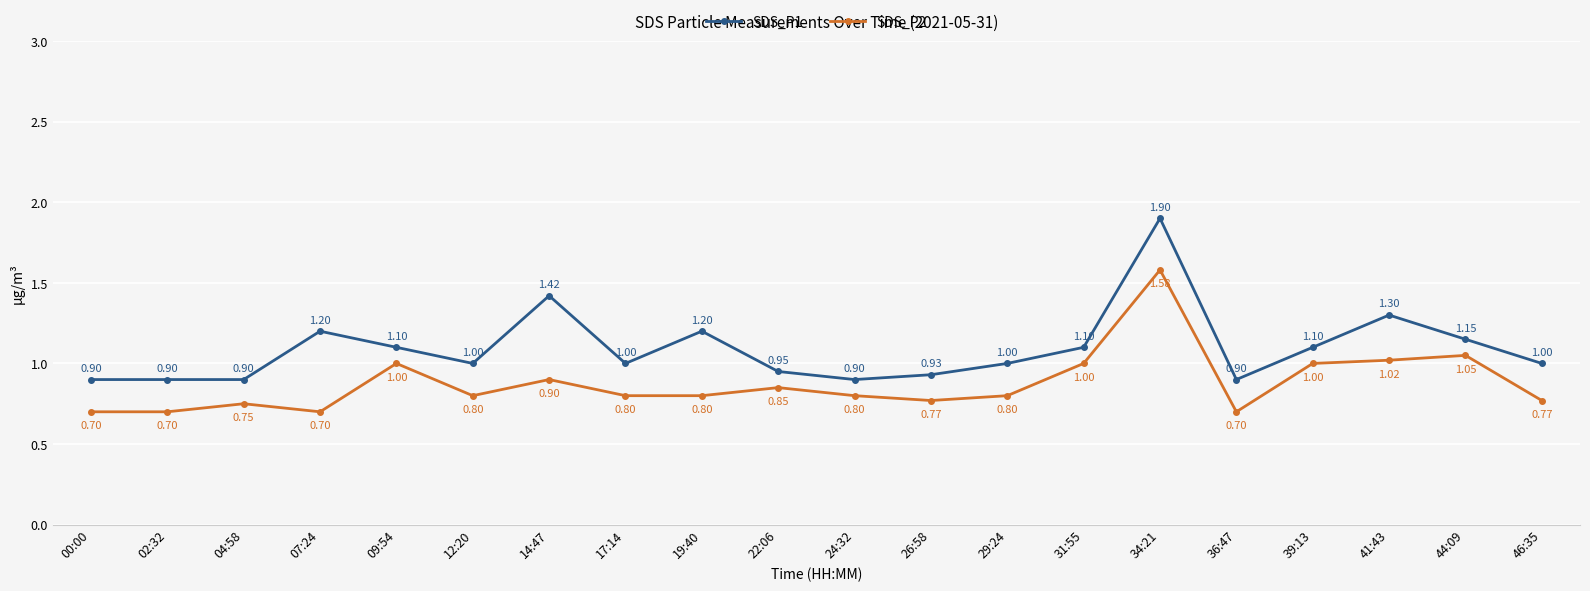

What is the sum of all SDS_P2 values?

17.5